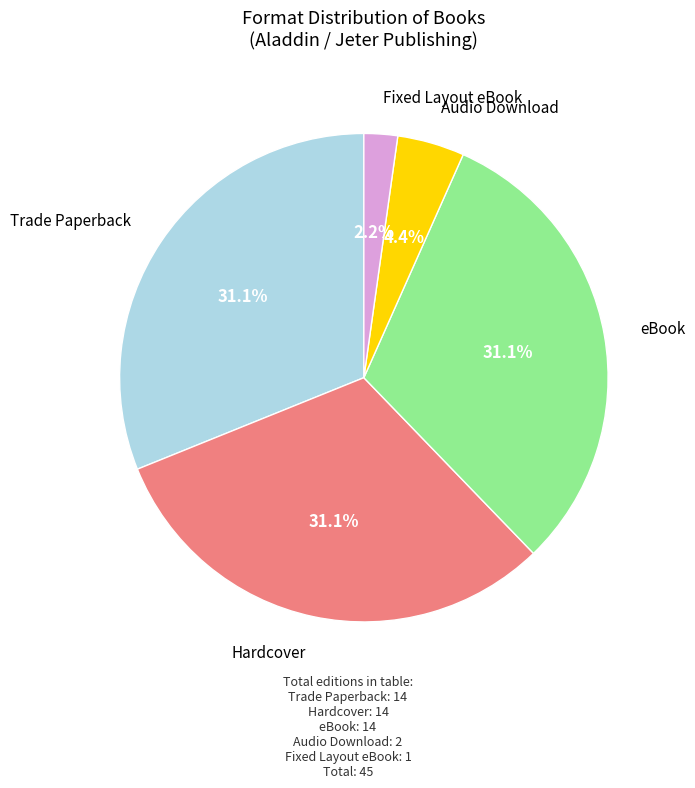

To the nearest percent, what is the difference between the largest and smallest slice percentages?

29%